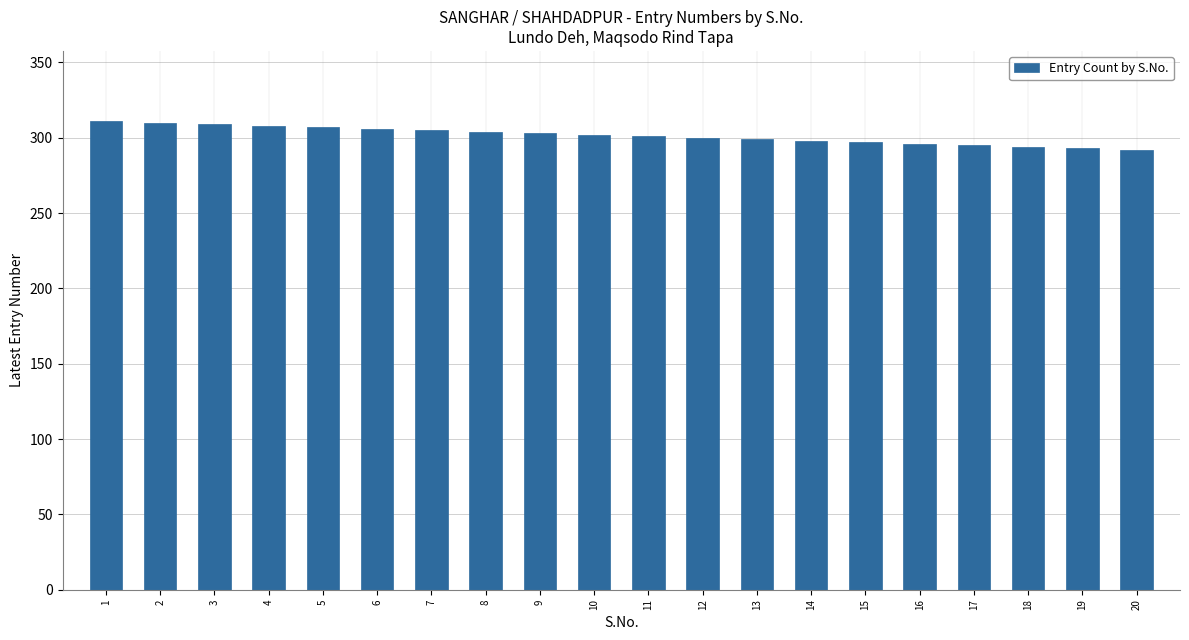

What value does the data have at 20, to the nearest 10?

290